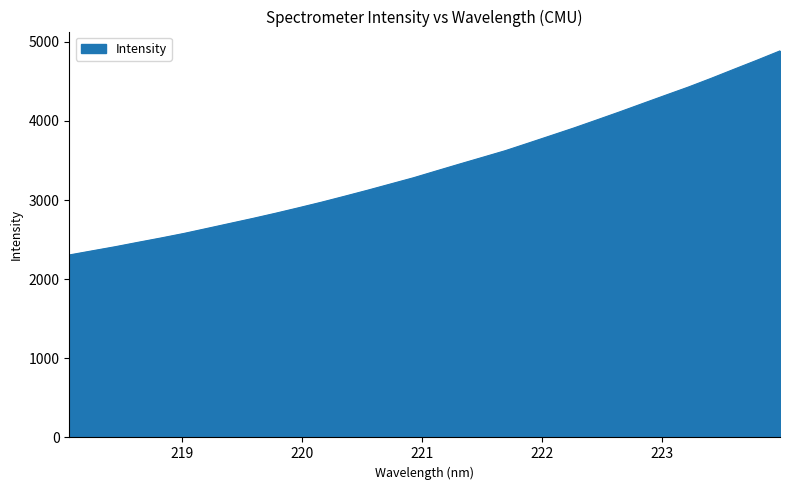

What is the maximum value shown in the chart?

4885.6